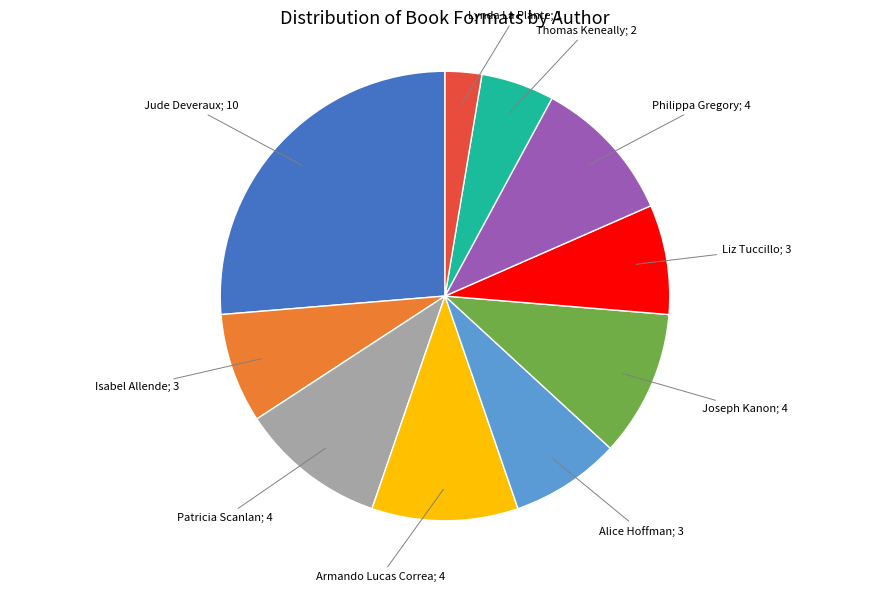

Count the number of slices in the pie.

10